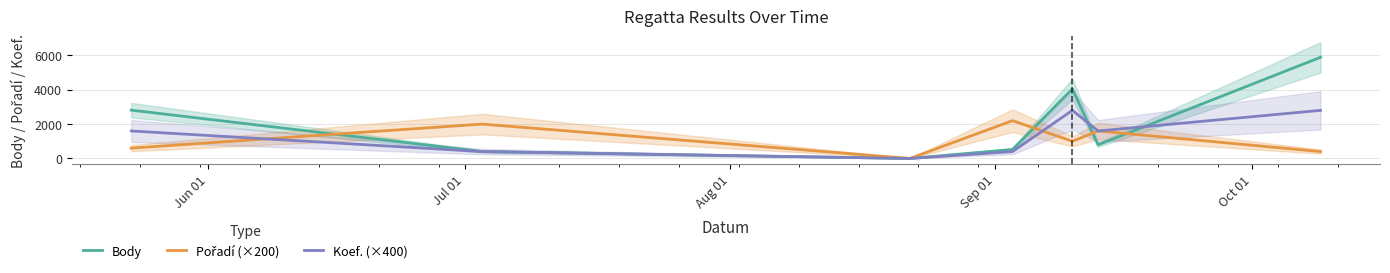

The Koef. (×400) series shows 241 at Jul 01. True or false?

False